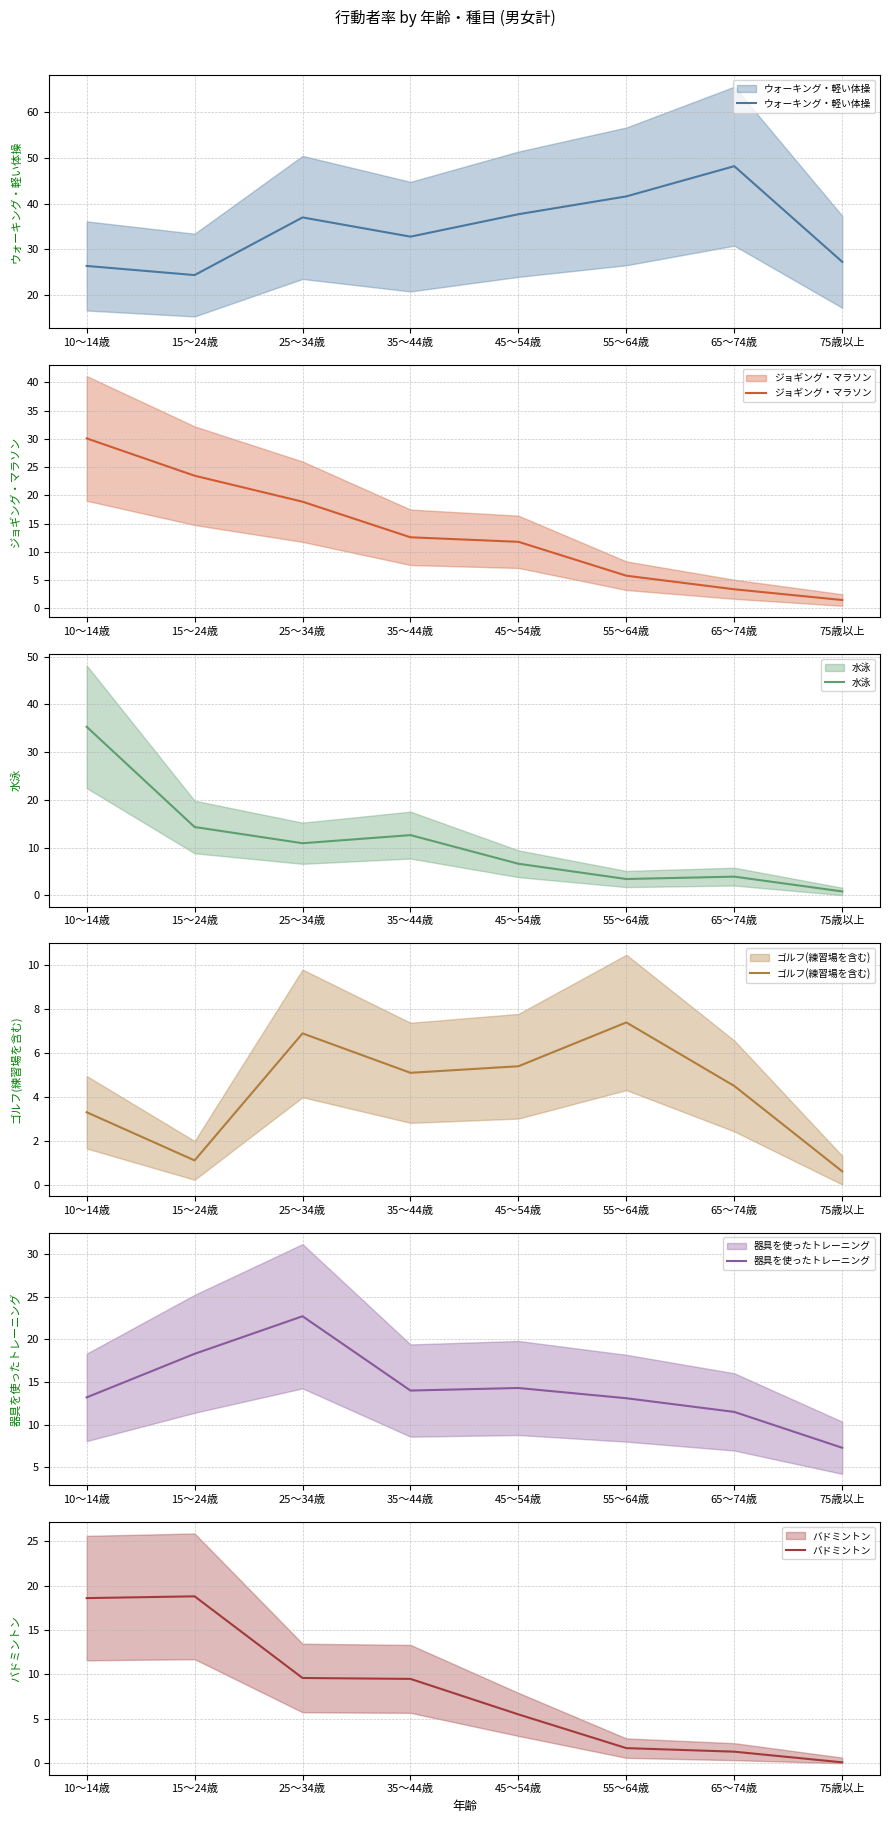

At which category is the sum across all series the highest?

10～14歳